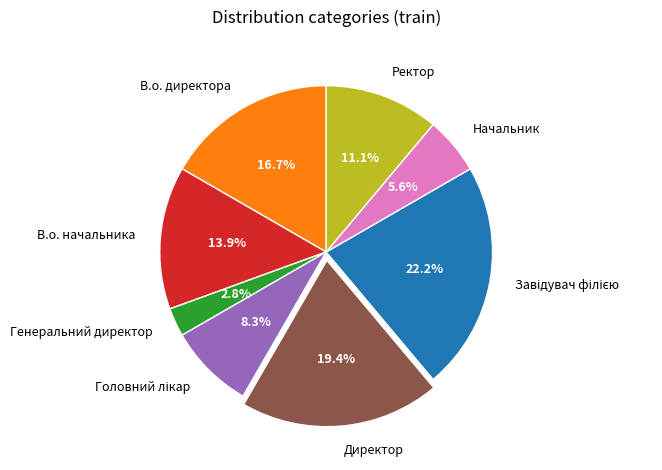

Which slice is the smallest?

Генеральний директор